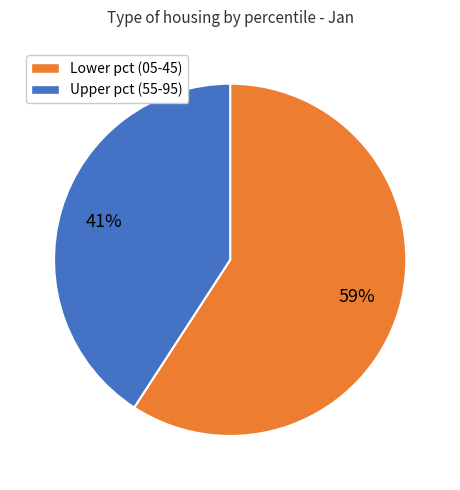

To the nearest percent, what percentage of the pie is Lower pct (05-45)?

59%